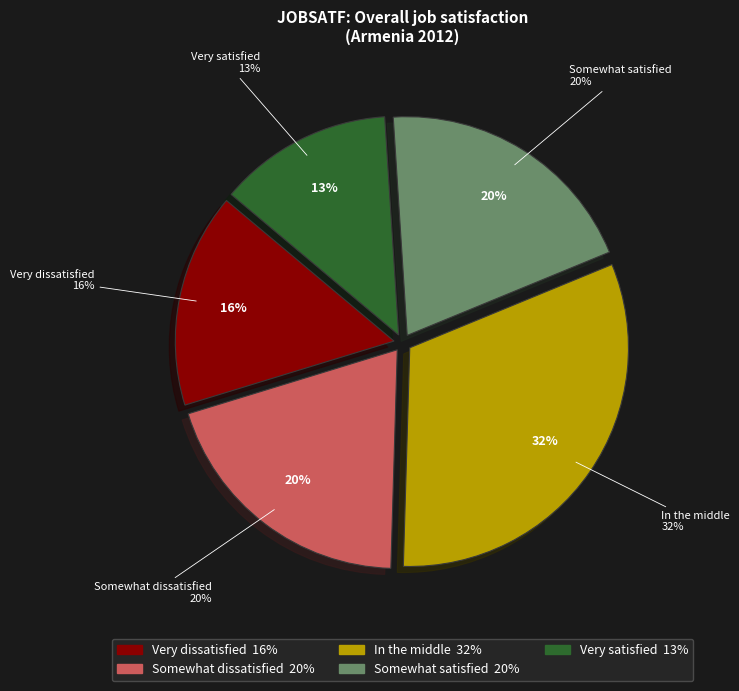

To the nearest percent, what portion does Very satisfied represent?

13%